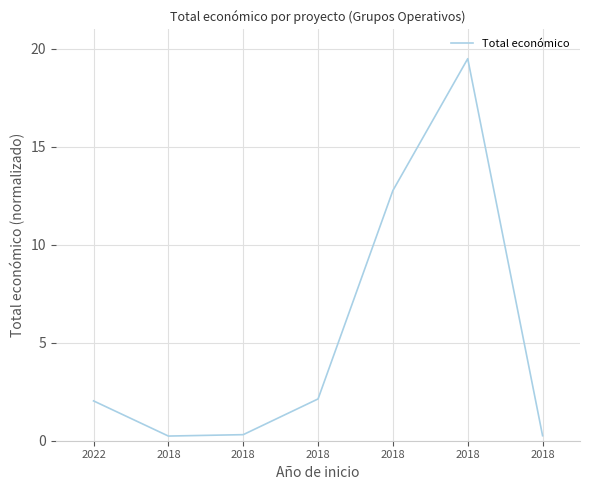

What is the difference between the maximum and second lowest values?

19.2